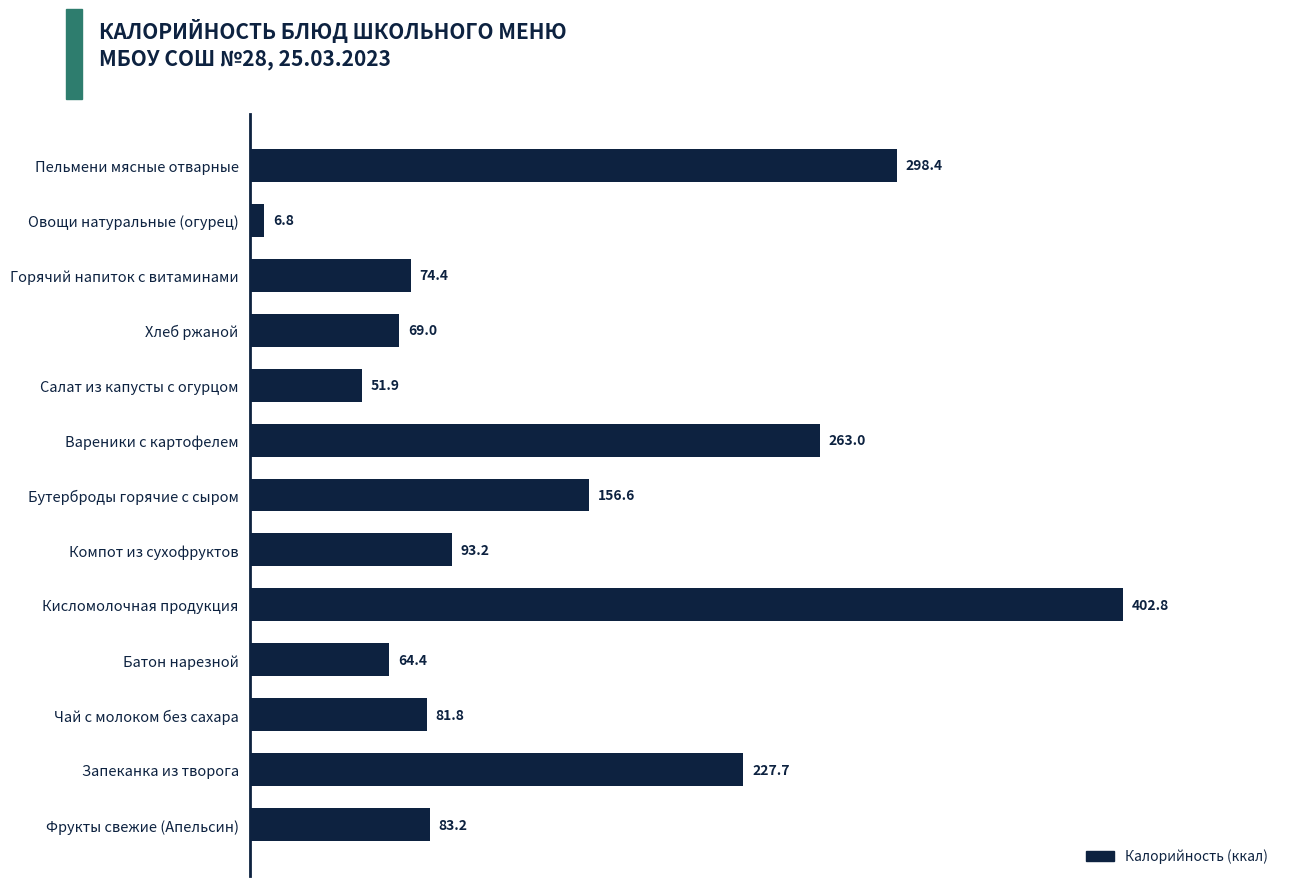

Rank the categories by value from lowest to highest.

Овощи натуральные (огурец), Салат из капусты с огурцом, Батон нарезной, Хлеб ржаной, Горячий напиток с витаминами, Чай с молоком без сахара, Фрукты свежие (Апельсин), Компот из сухофруктов, Бутерброды горячие с сыром, Запеканка из творога, Вареники с картофелем, Пельмени мясные отварные, Кисломолочная продукция